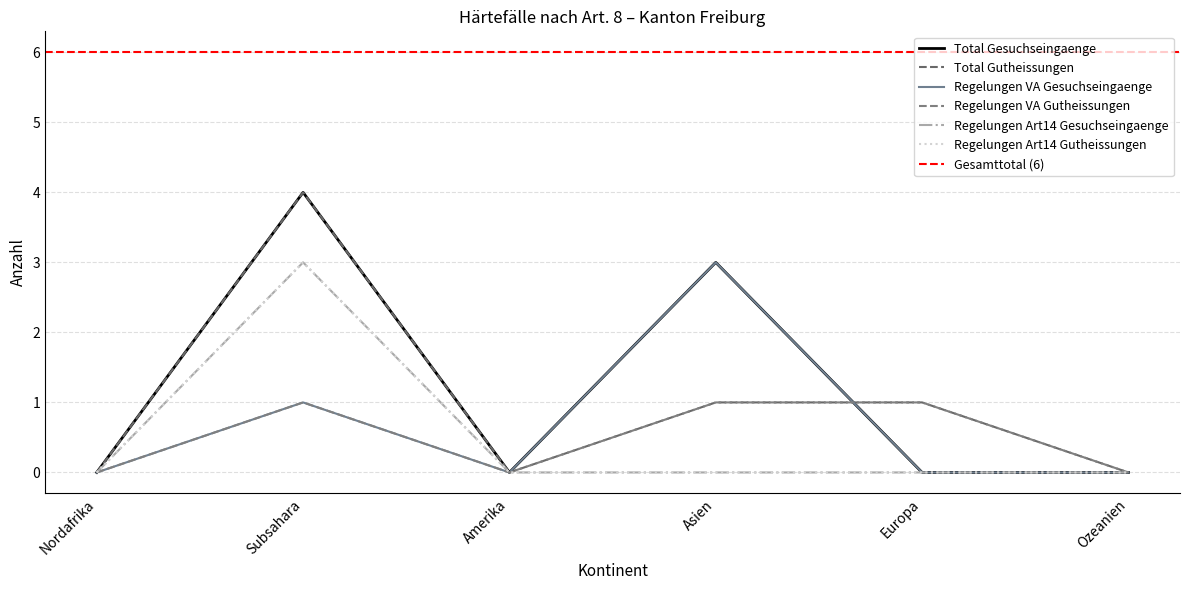

What are all the series names shown in the legend?

Total Gesuchseingaenge, Total Gutheissungen, Regelungen VA Gesuchseingaenge, Regelungen VA Gutheissungen, Regelungen Art14 Gesuchseingaenge, Regelungen Art14 Gutheissungen